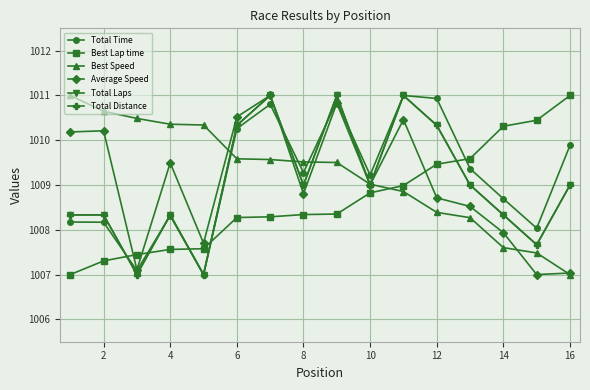

Which series has the largest range (max minus min)?

Total Time